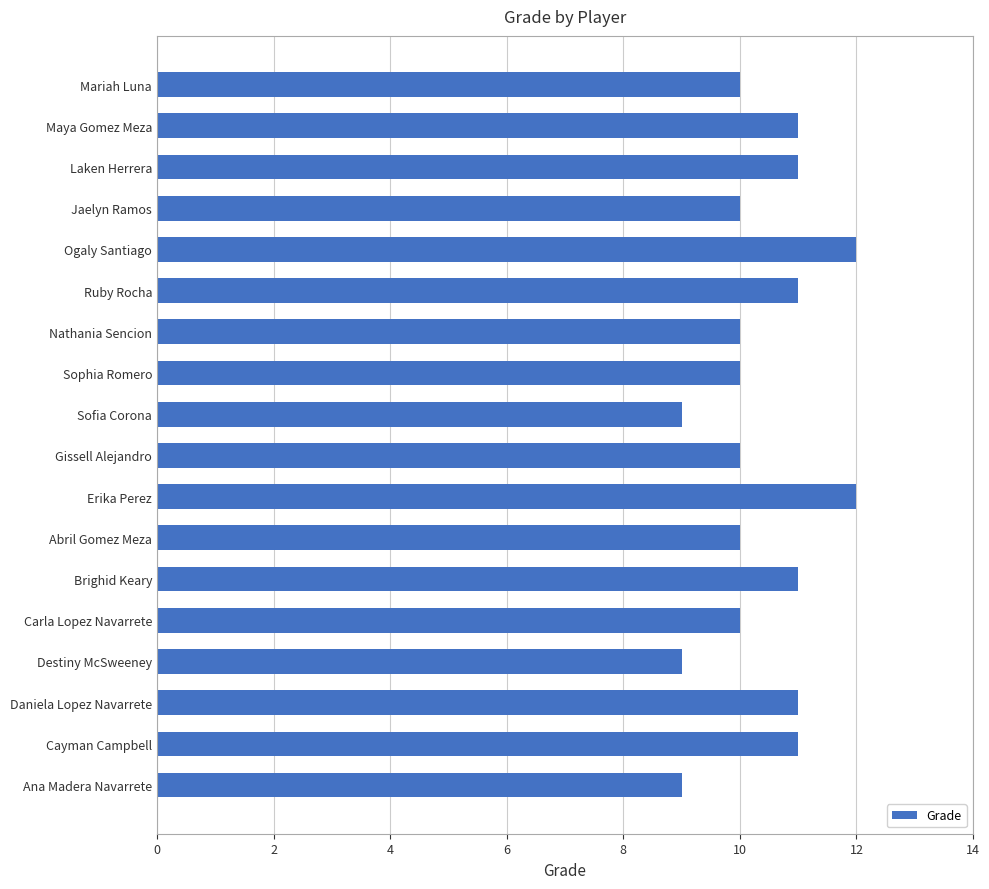

Between Sofia Corona and Abril Gomez Meza, which is larger?

Abril Gomez Meza